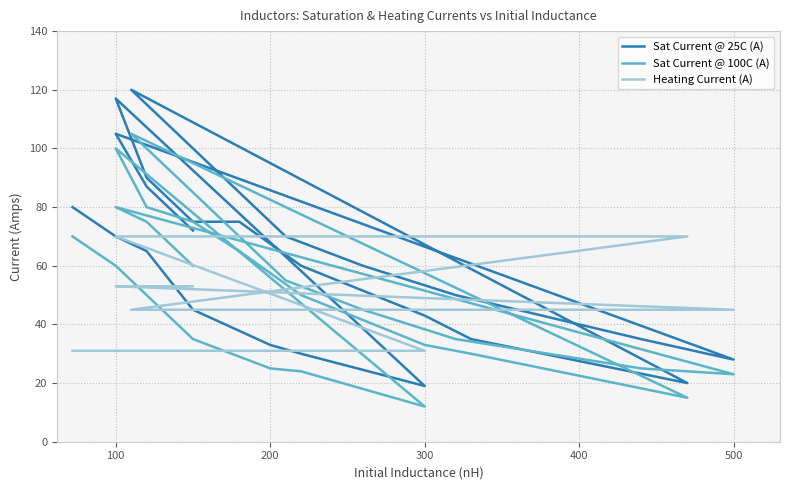

Reading left to right, extract all data points from this chart.

Sat Current @ 25C (A): 80	70	65	45	33	30	19	117	90	75	75	60	43	35	20	120	70	60	50	35	28	105	87	72
Sat Current @ 100C (A): 70	60	50	35	25	24	12	100	80	75	65	50	33	30	15	105	55	45	35	25	23	80	75	60
Heating Current (A): 31	31	31	31	31	31	31	70	70	70	70	70	70	70	70	45	45	45	45	45	45	53	53	53